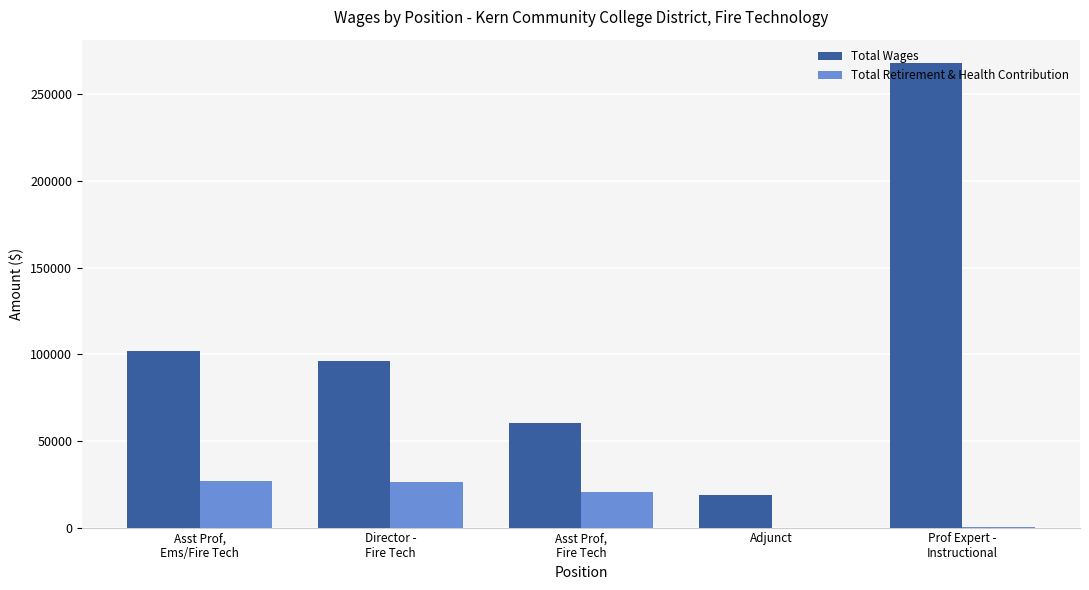

The Total Wages series shows 102172 at Asst Prof,
Ems/Fire Tech. True or false?

True